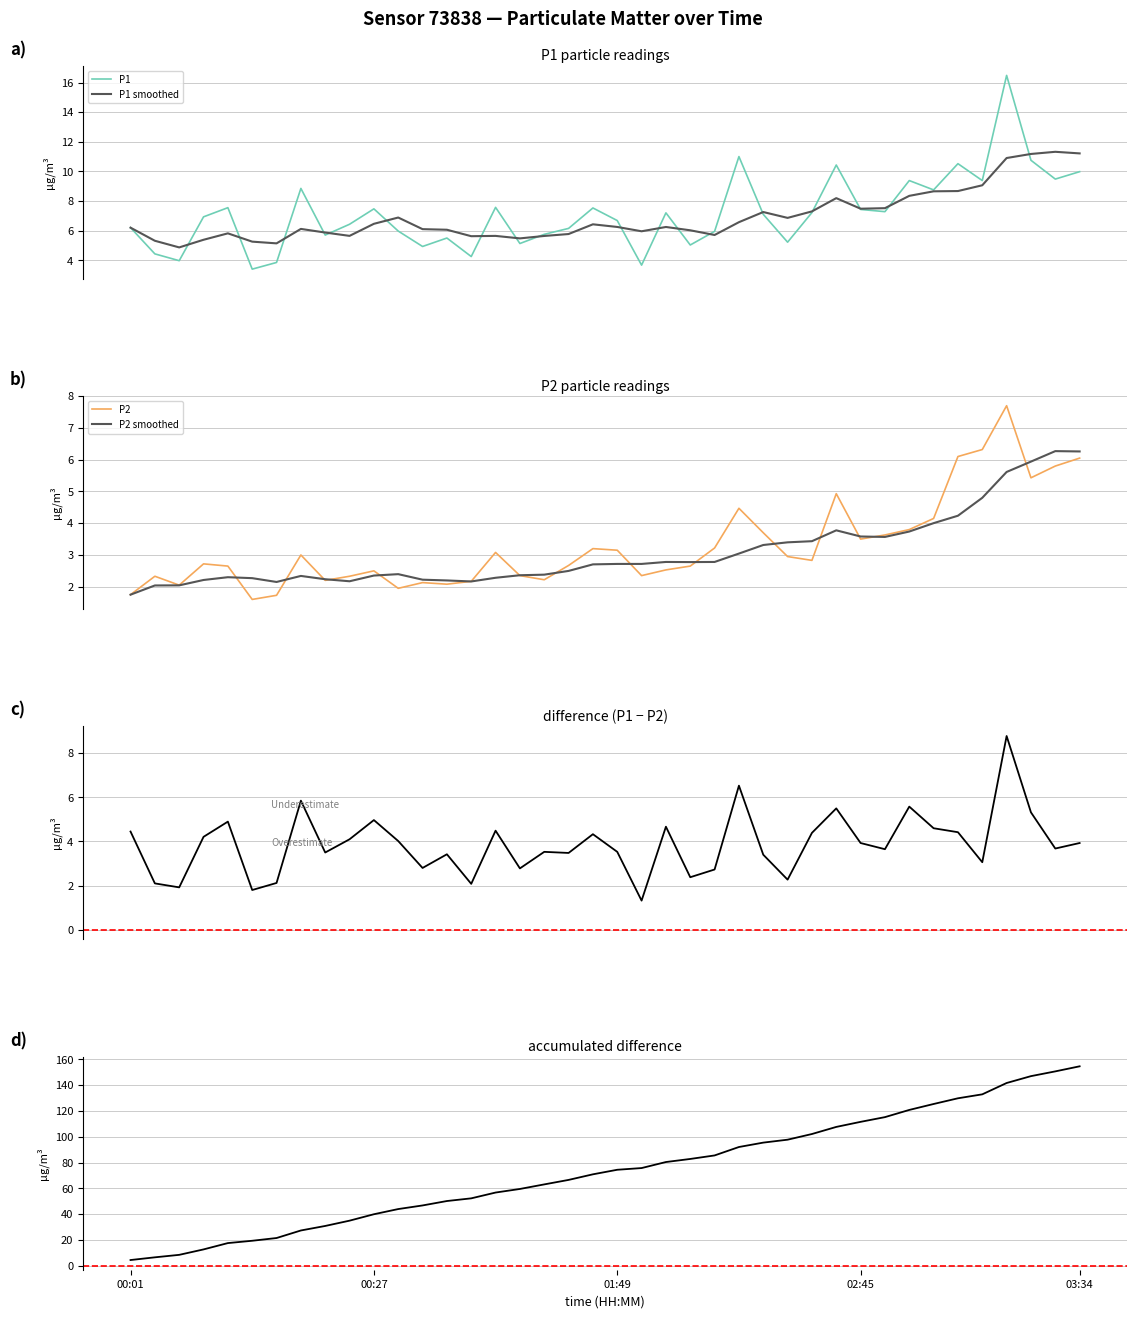

What is the difference between the second highest and second lowest values in the P2 series?

4.6